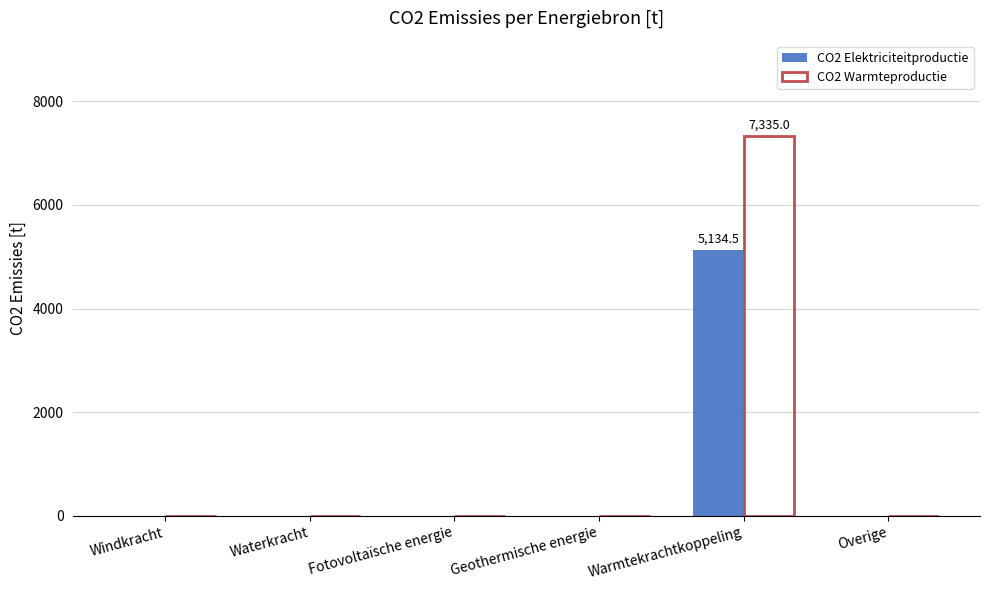

Reading left to right, what are all the values shown in this chart?

CO2 Elektriciteitproductie: 0.0	0.0	0.0	0.0	5134.5	0.0
CO2 Warmteproductie: 0.0	0.0	0.0	0.0	7335.0	0.0